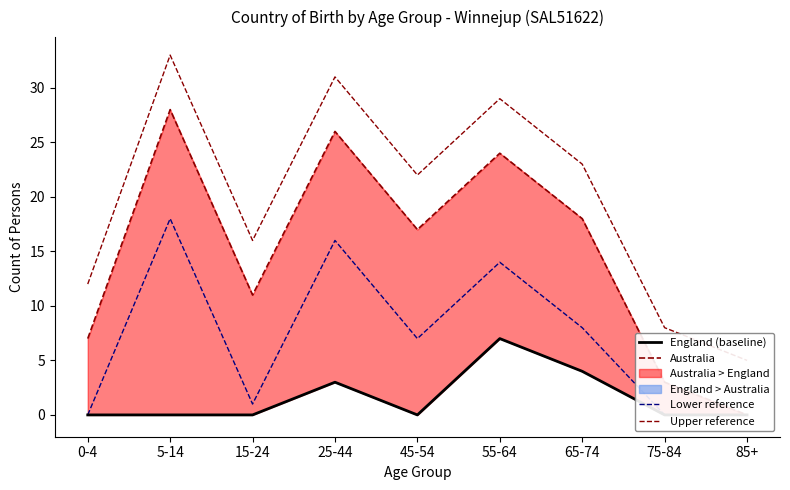

Reading left to right, extract all data points from this chart.

England (baseline): 0-4=0	5-14=0	15-24=0	25-44=3	45-54=0	55-64=7	65-74=4	75-84=0	85+=0
Australia: 0-4=7	5-14=28	15-24=11	25-44=26	45-54=17	55-64=24	65-74=18	75-84=3	85+=0
Lower reference: 0-4=0	5-14=18	15-24=1	25-44=16	45-54=7	55-64=14	65-74=8	75-84=0	85+=0
Upper reference: 0-4=12	5-14=33	15-24=16	25-44=31	45-54=22	55-64=29	65-74=23	75-84=8	85+=5